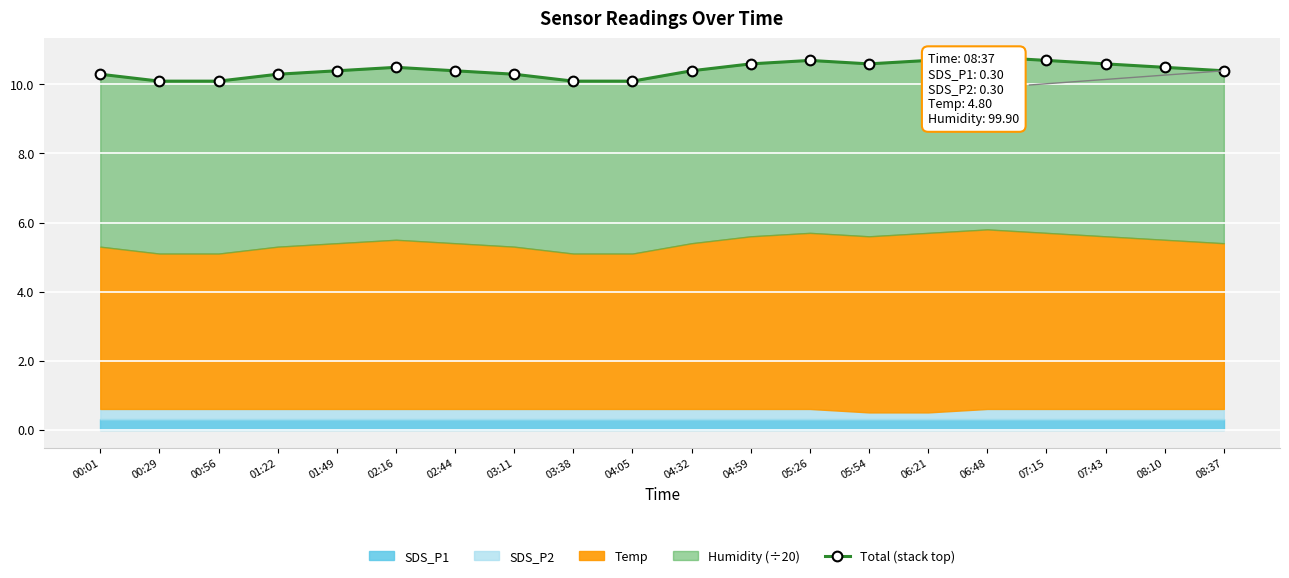

Which category has the highest value across all series?

06:48